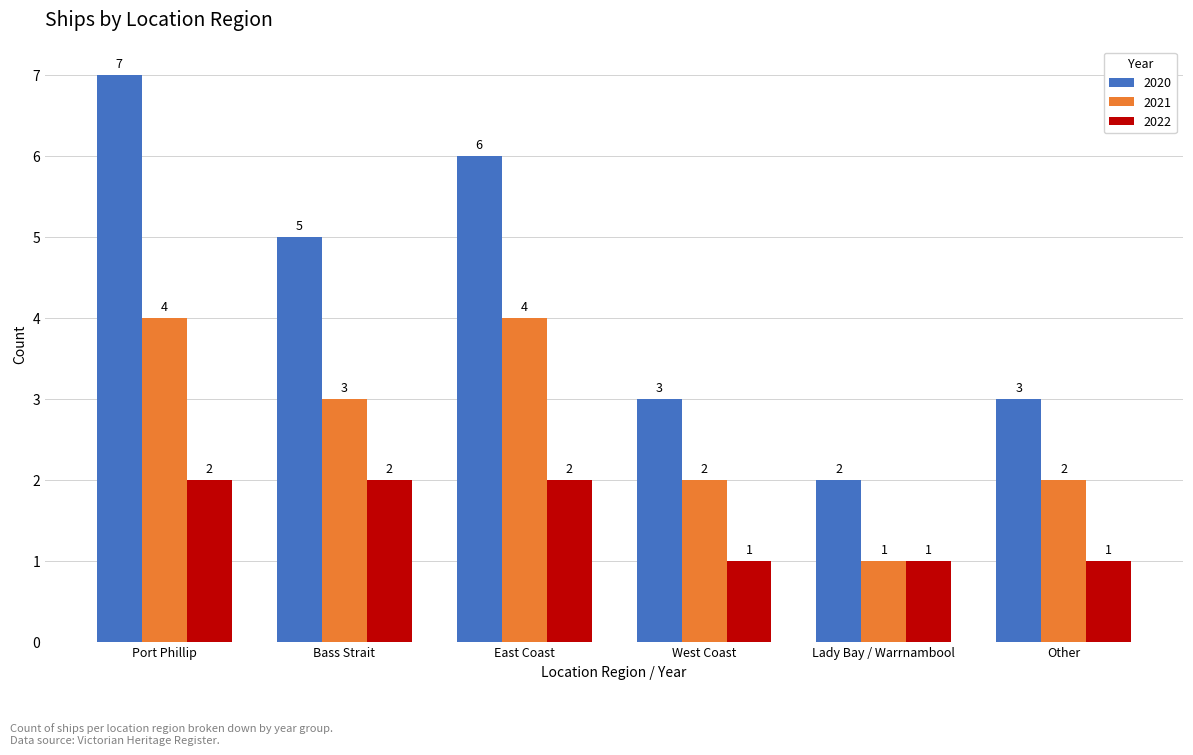

Rank the series at Port Phillip from highest to lowest value.

2020, 2021, 2022